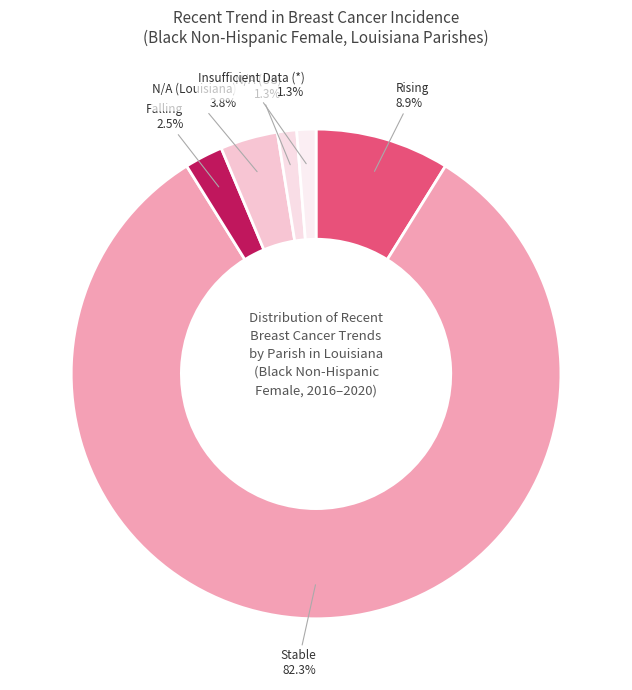

Which slice is the largest?

stable